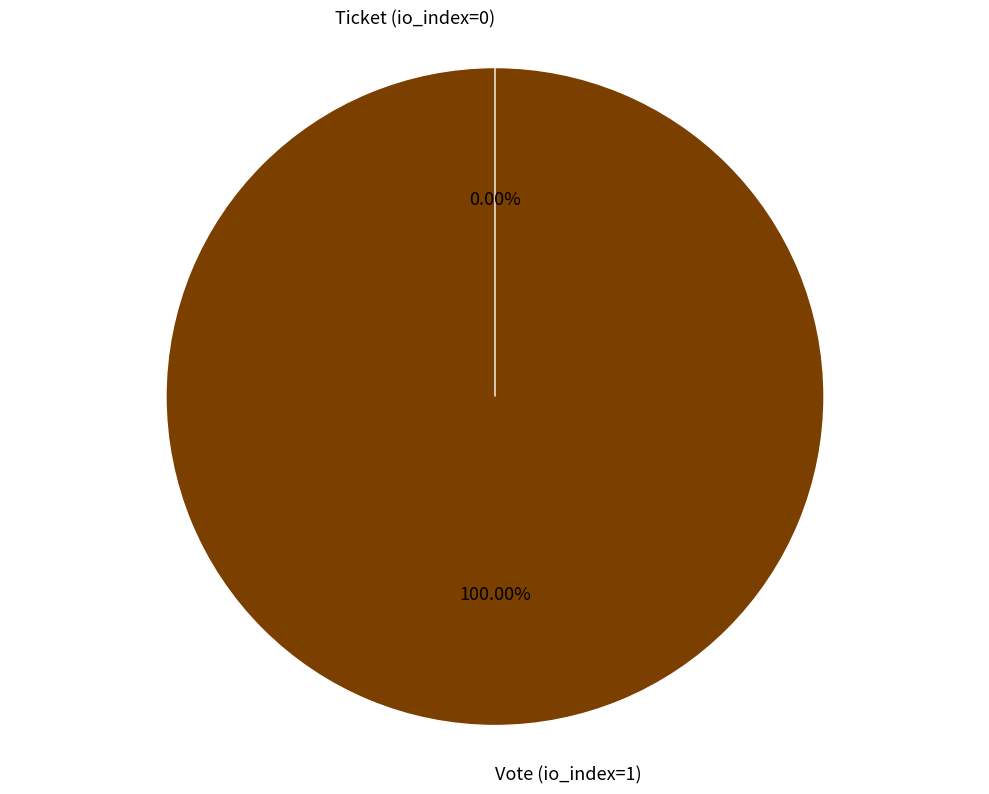

Is there any slice that represents more than half of the pie?

Yes